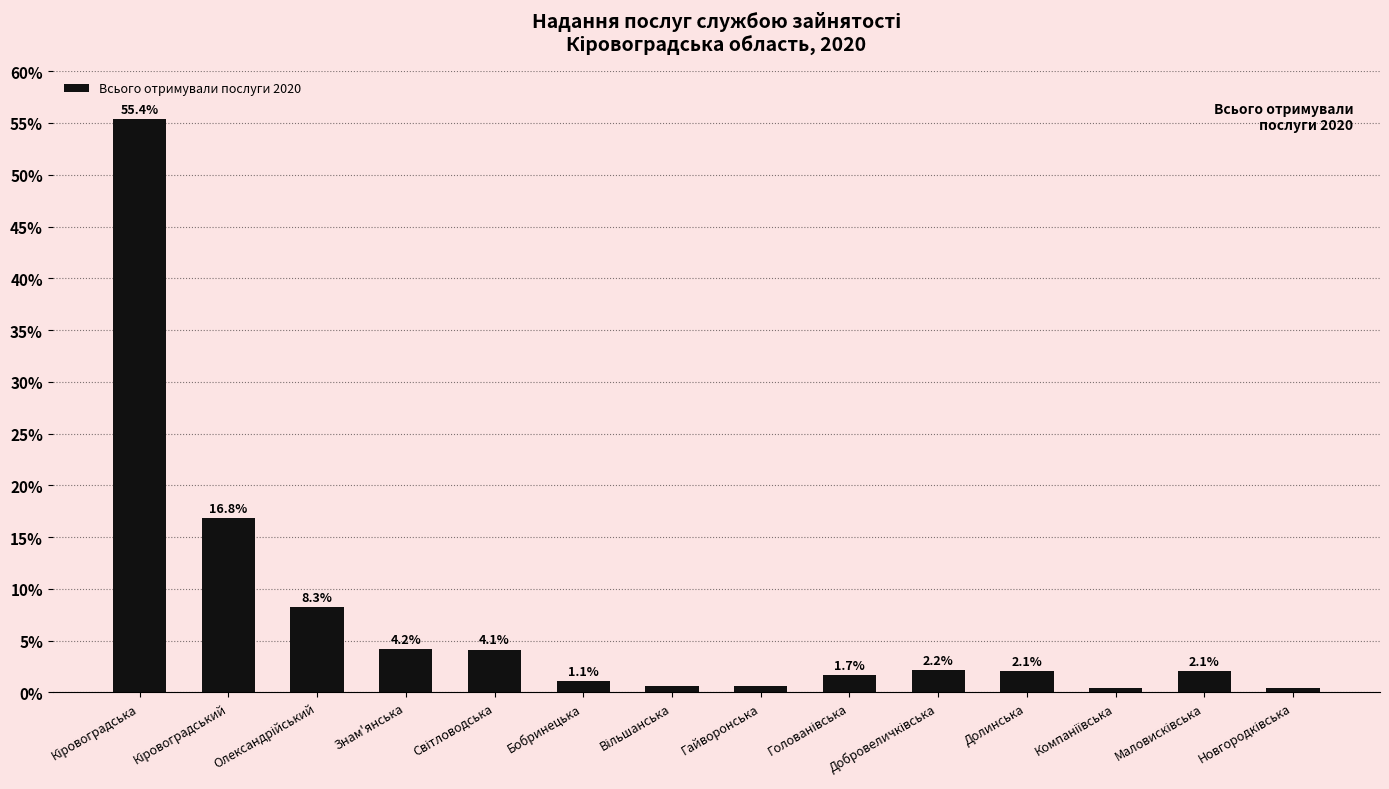

What is the sum of all values?

100.0